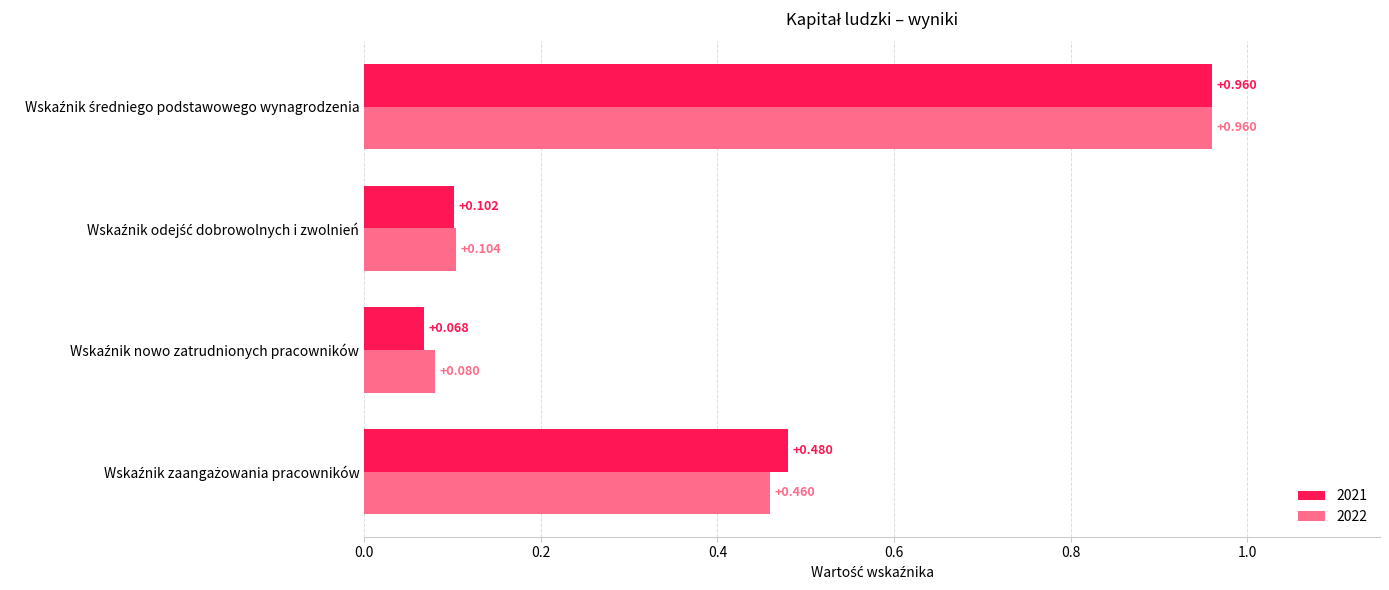

Rank the series at Wskaźnik odejść dobrowolnych i zwolnień from lowest to highest value.

2021, 2022